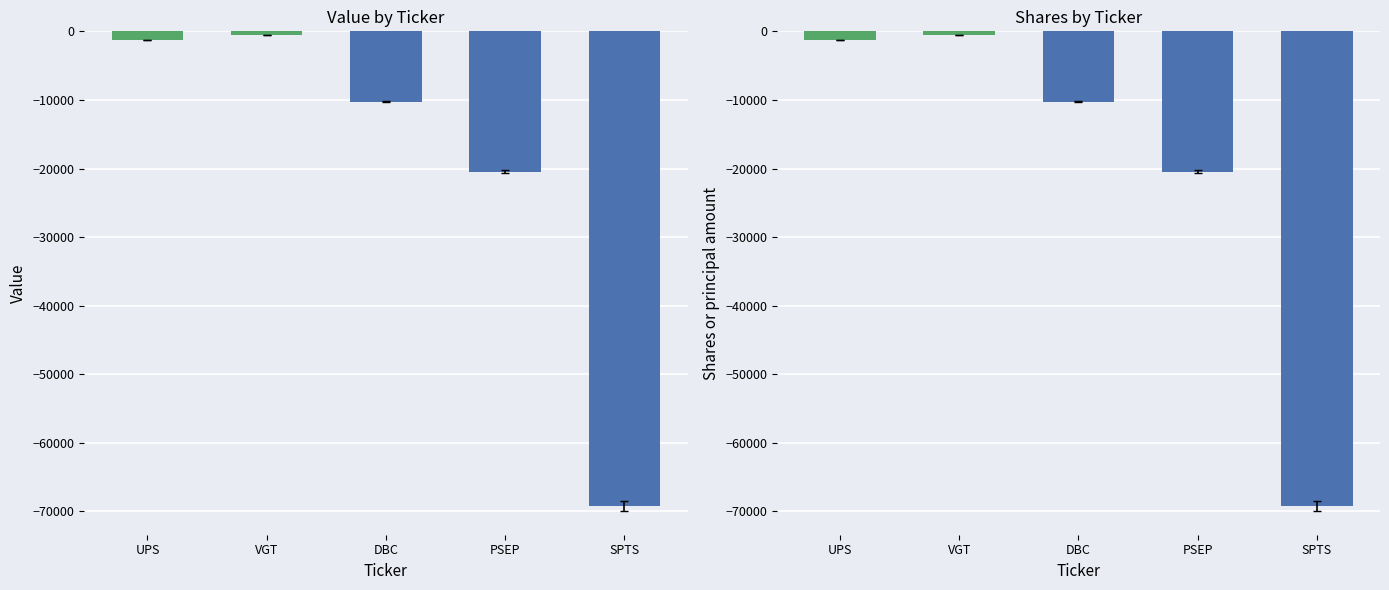

What is the difference between the Shares or principal amount values at UPS and SPTS?

67960